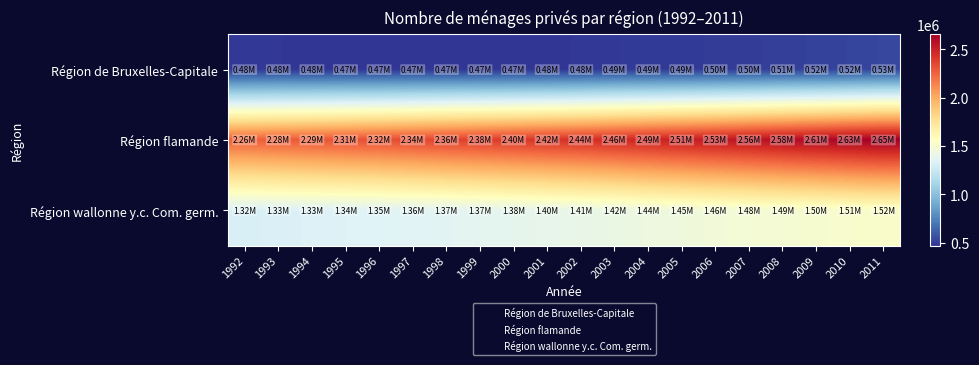

Reading right to left, extract all data points from this chart.

Région de Bruxelles-Capitale: 2011=533253	2010=523580	2009=516219	2008=510469	2007=503377	2006=498984	2005=494198	2004=492319	2003=488191	2002=482089	2001=476311	2000=474278	1999=473615	1998=473437	1997=472279	1996=471744	1995=474767	1994=475992	1993=480762	1992=480728
Région flamande: 2011=2653767	2010=2630837	2009=2606529	2008=2581946	2007=2555823	2006=2531162	2005=2506945	2004=2485556	2003=2460785	2002=2437557	2001=2419724	2000=2399979	1999=2381628	1998=2362570	1997=2342877	1996=2323198	1995=2306707	1994=2289285	1993=2275194	1992=2256992
Région wallonne y.c. Com. germ.: 2011=1521190	2010=1511539	2009=1498742	2008=1490370	2007=1478619	2006=1464727	2005=1451494	2004=1438124	2003=1420327	2002=1406869	2001=1396044	2000=1384711	1999=1374728	1998=1365281	1997=1355411	1996=1347088	1995=1341309	1994=1334378	1993=1328860	1992=1319092